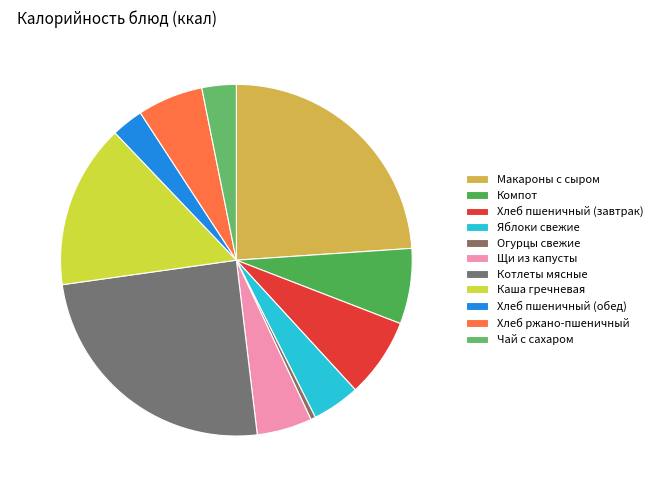

What is the largest slice in the pie chart?

Котлеты мясные